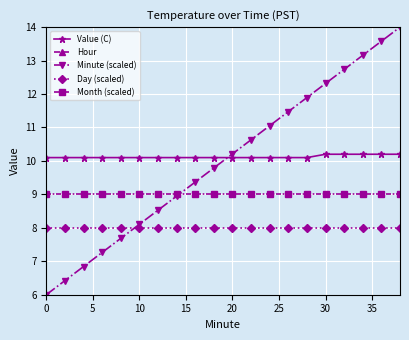

What is the minimum value for Value (C)?

10.1